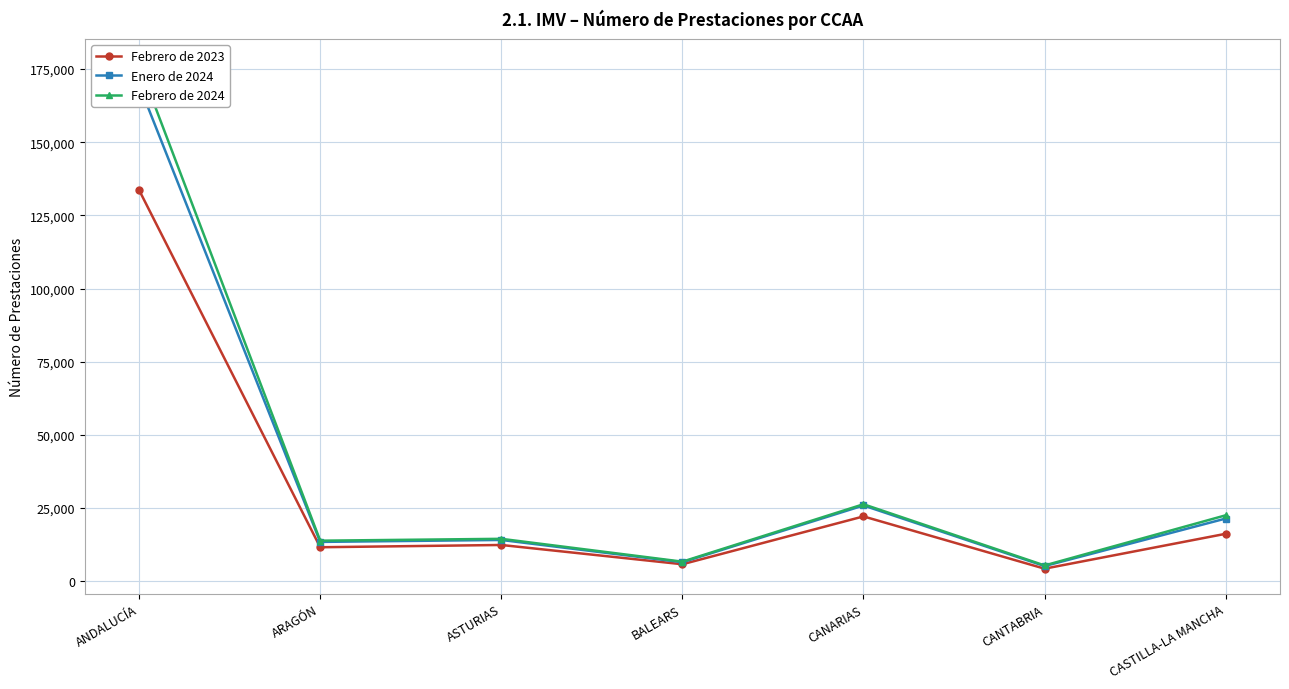

How many values in the Enero de 2024 series exceed 14107?

3